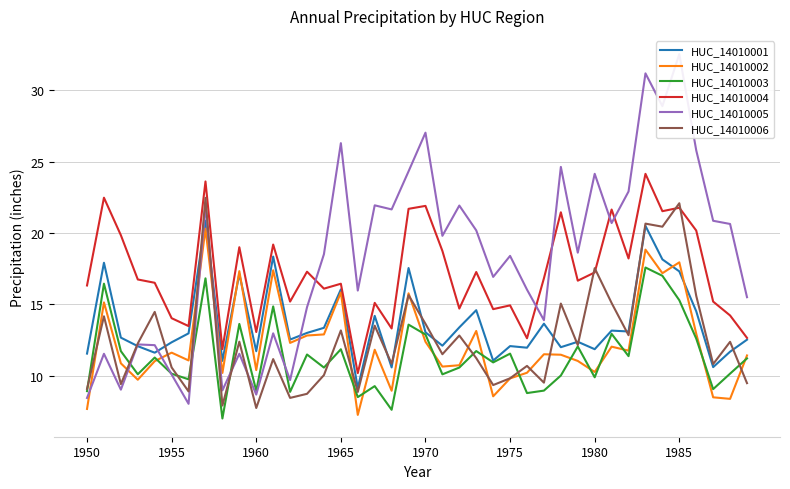

What are all the series names shown in the legend?

HUC_14010001, HUC_14010002, HUC_14010003, HUC_14010004, HUC_14010005, HUC_14010006